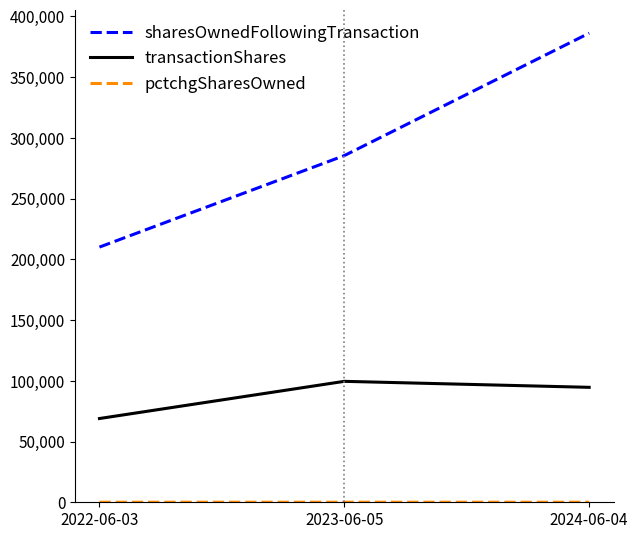

What is the lowest value of the transactionShares series?

68956